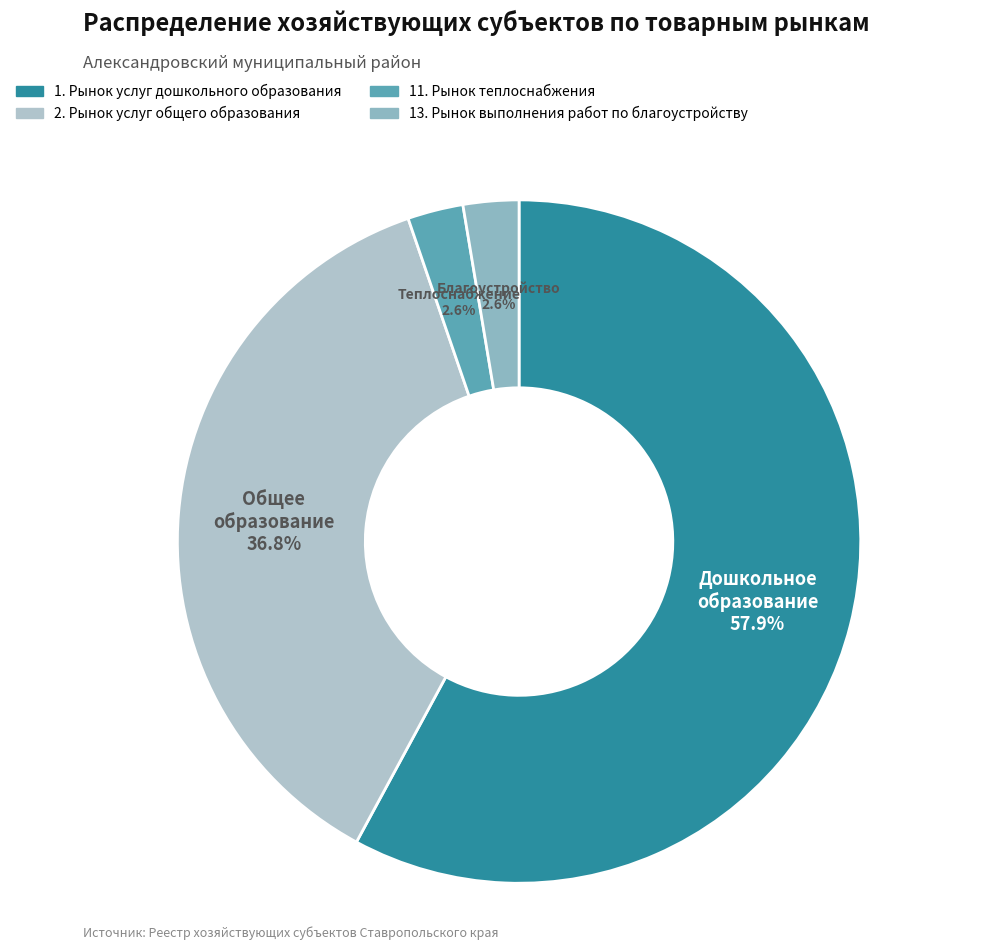

To the nearest percent, what is the difference between the 2. Рынок услуг общего образования and 11. Рынок теплоснабжения slice percentages?

34%